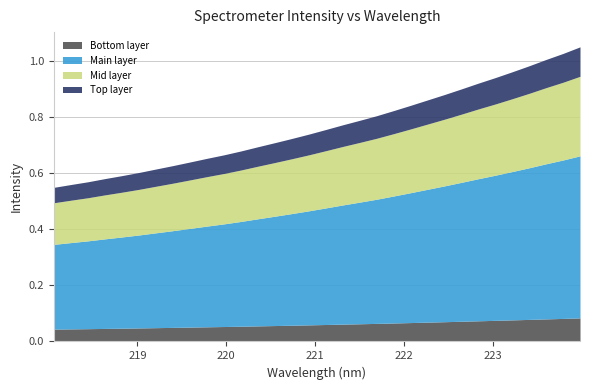

True or false: there are more than 2 points higher than both neighbors.

False